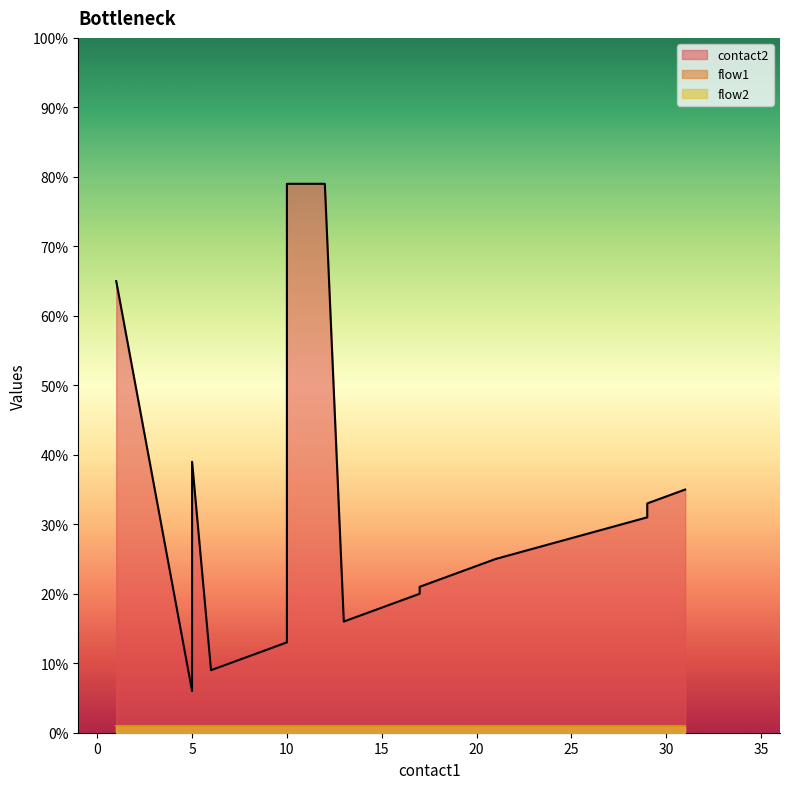

Between 5 and 12, which series saw the biggest shift?

contact2